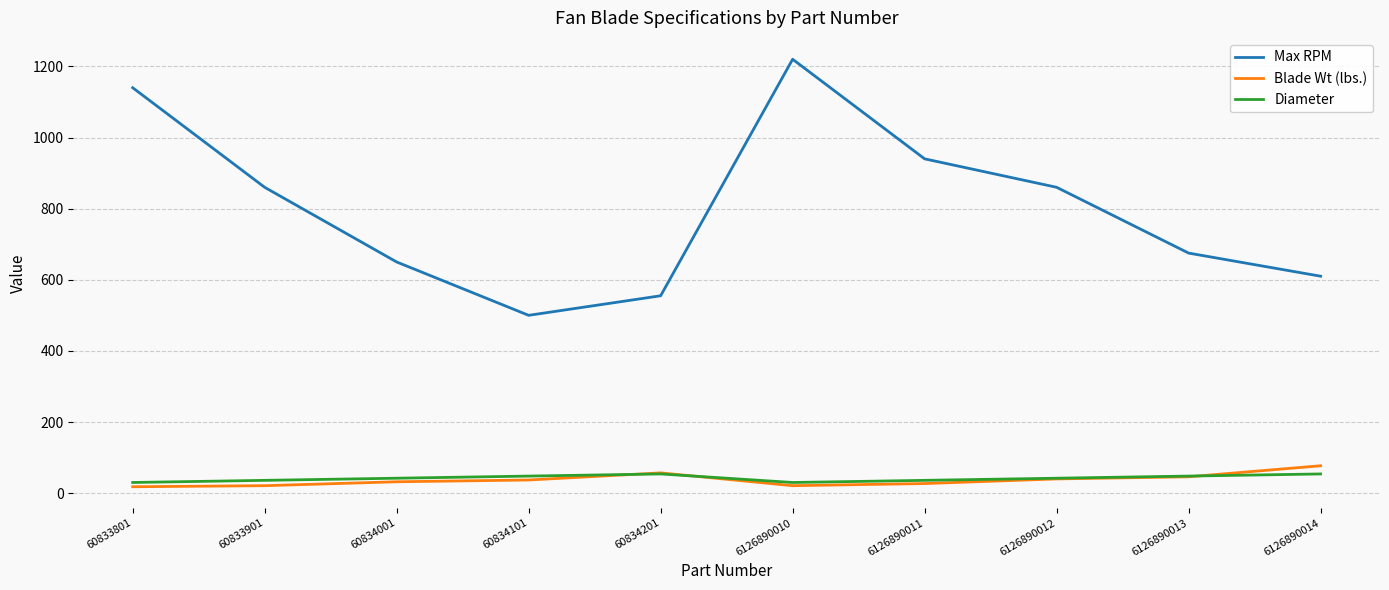

What is the total value across all series at 60833801?

1188